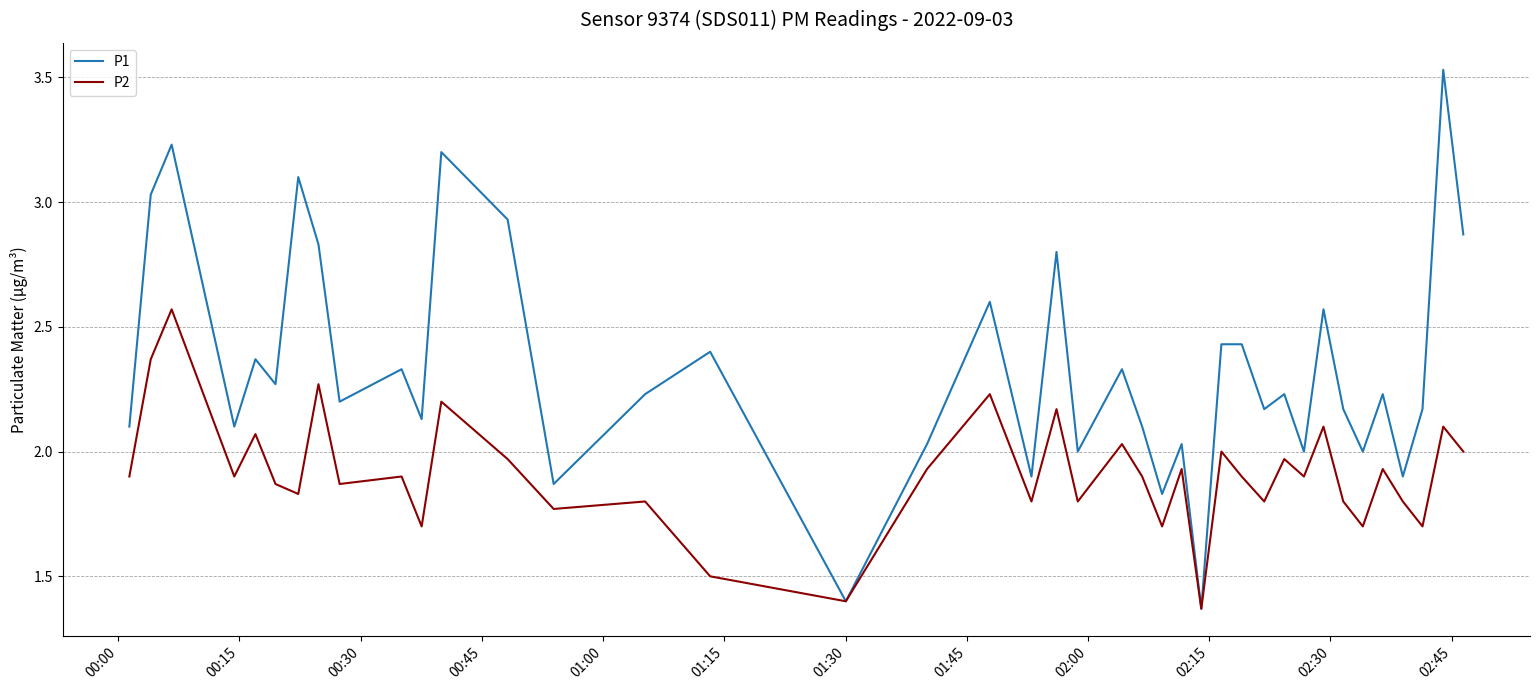

Rank the series by their maximum value, from lowest to highest.

P2, P1